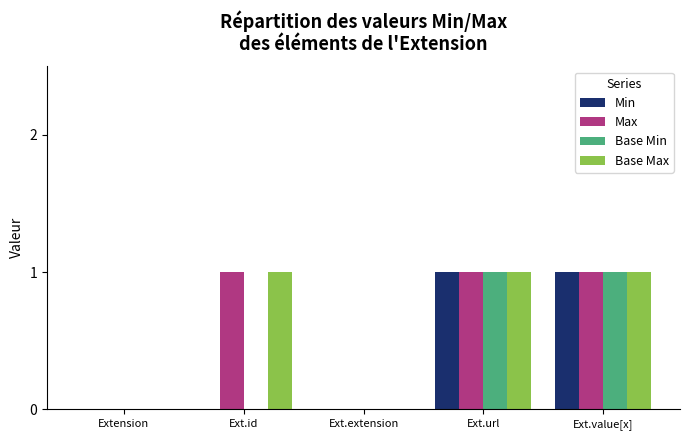

Count the number of categories in the chart.

5